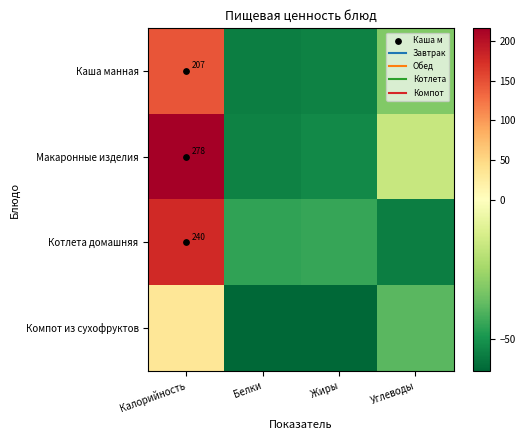

What is the spread (max minus min) of values at Жиры?

17.0